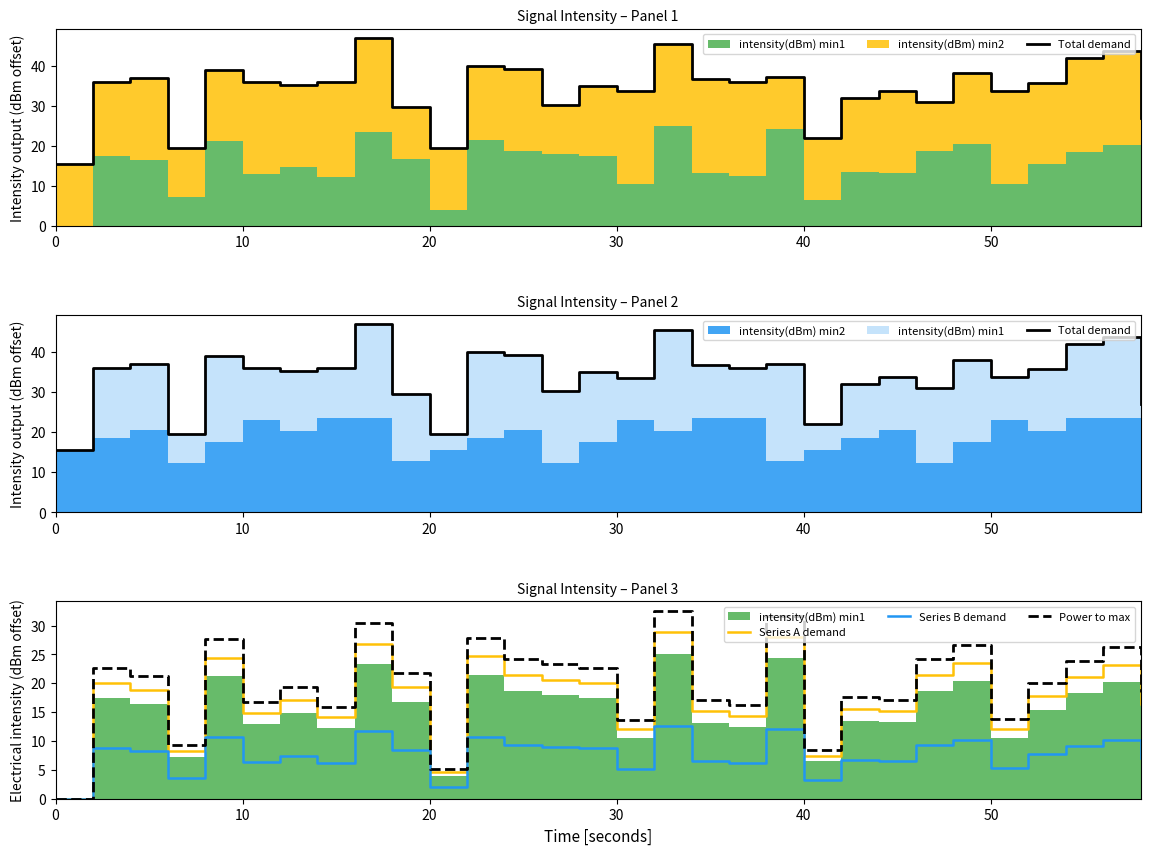

Is it true that Series B demand equals 5.6 at 40?

False